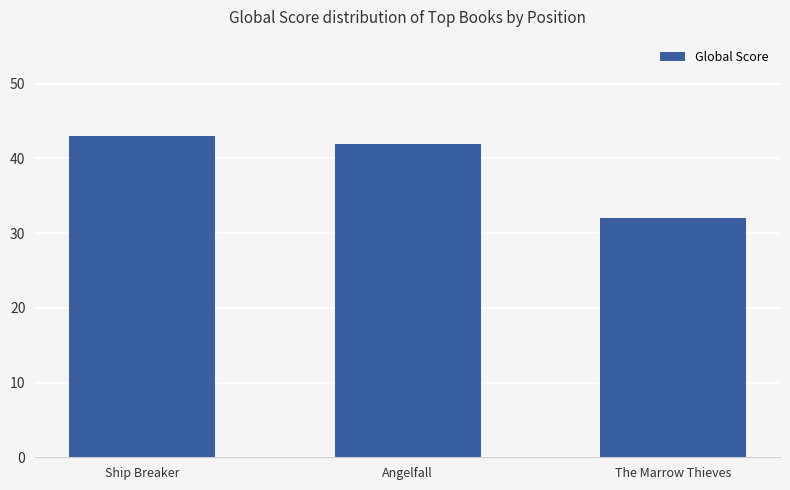

Reading right to left, list all the values displayed in this chart.

32	42	43